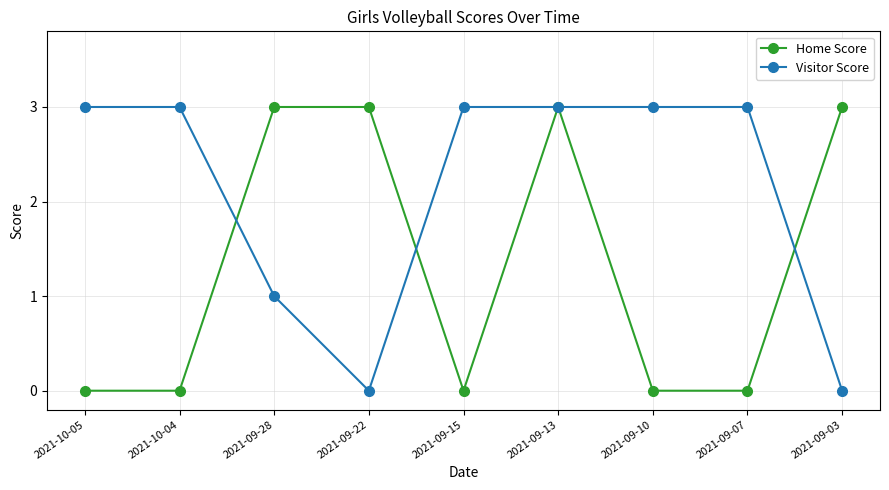

True or false: Home Score and Visitor Score intersect in this chart.

True